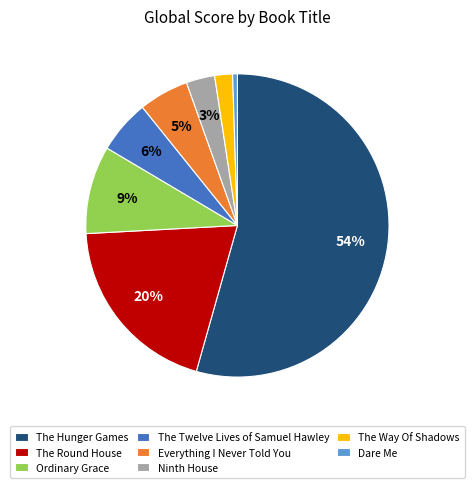

Is The Hunger Games the majority of the pie?

Yes